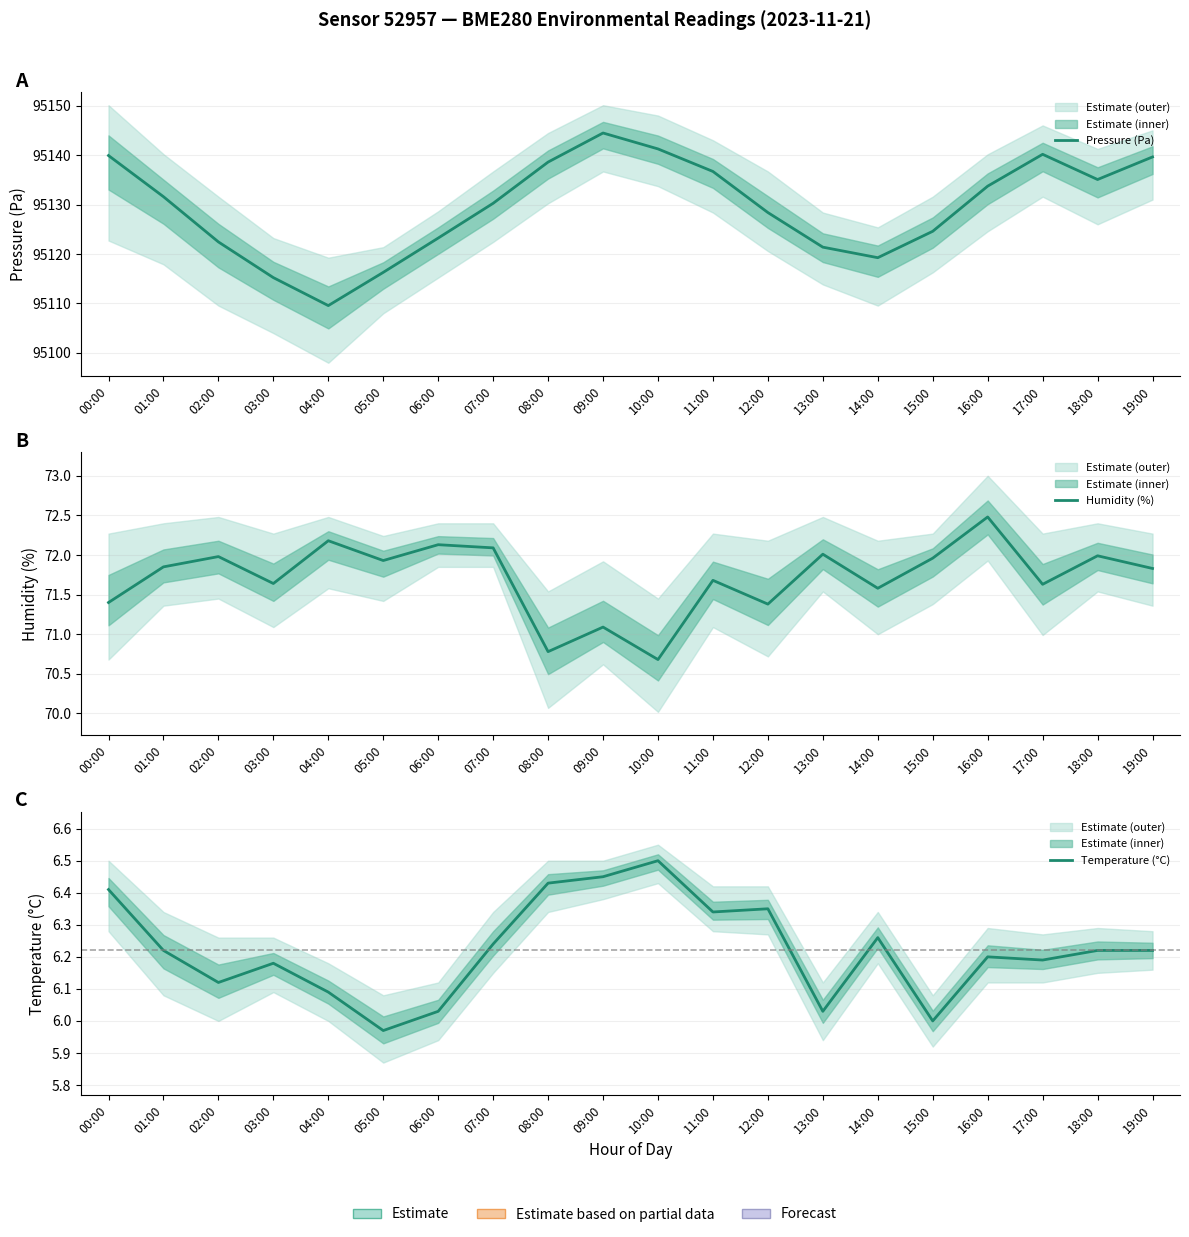

How many lines are shown in the chart?

3